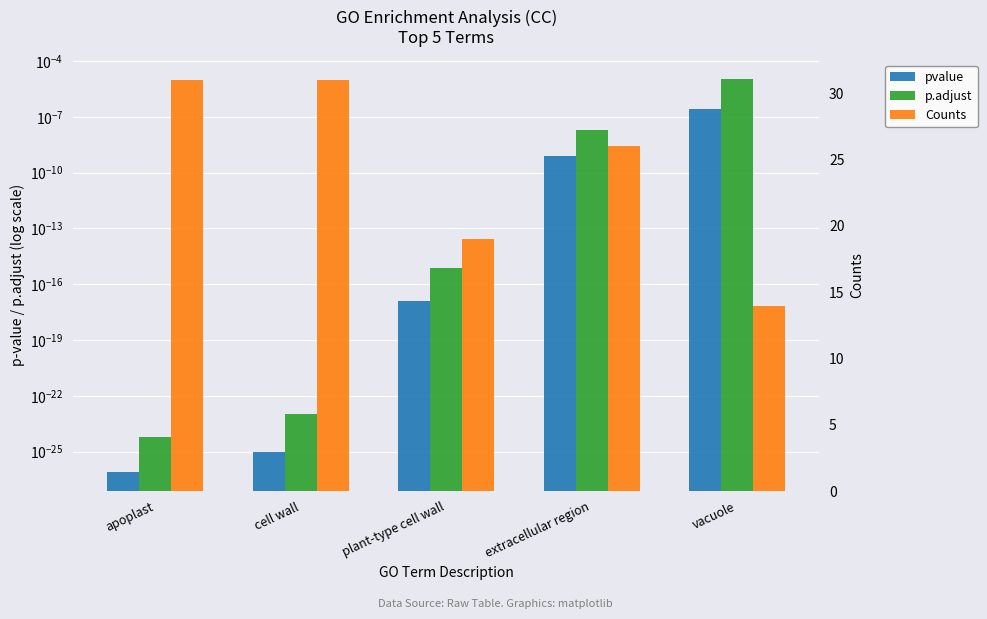

What are all the series names shown in the legend?

pvalue, p.adjust, Counts